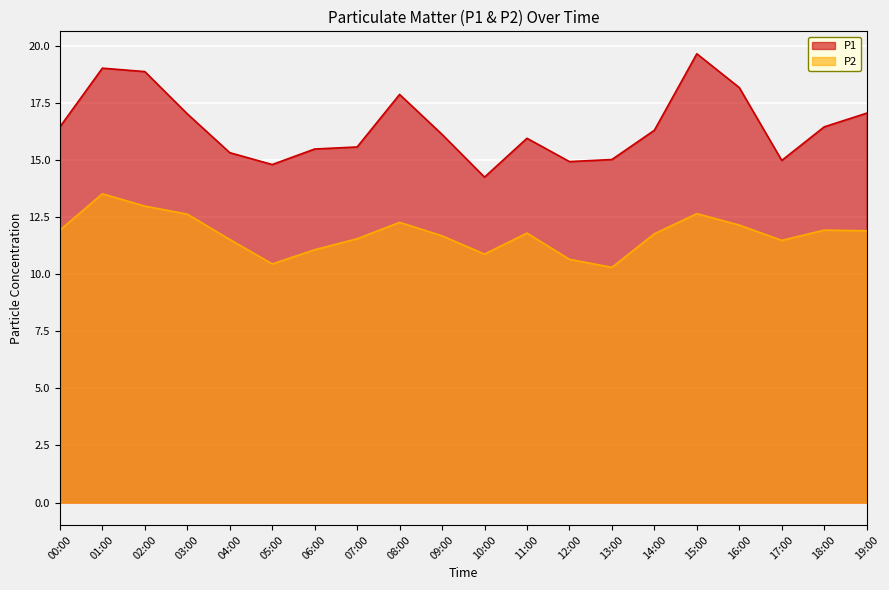

How many series are shown in this chart?

2